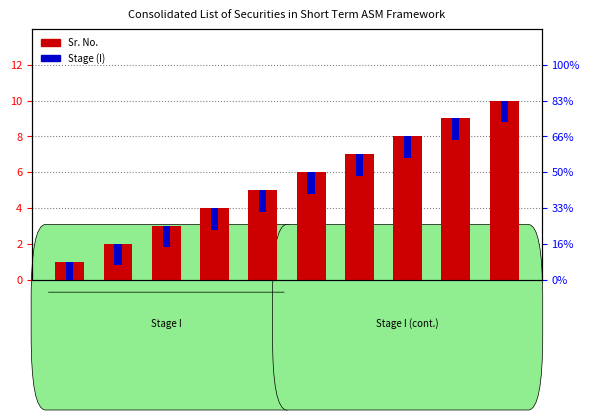

Is it true that Sr. No. equals 6.9 at RTNPOWER?

False